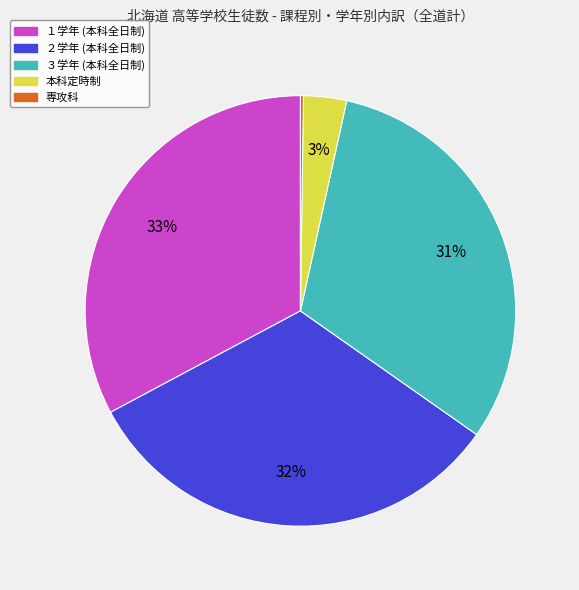

To the nearest percent, what percentage of the pie is ２学年 (本科全日制)?

32%